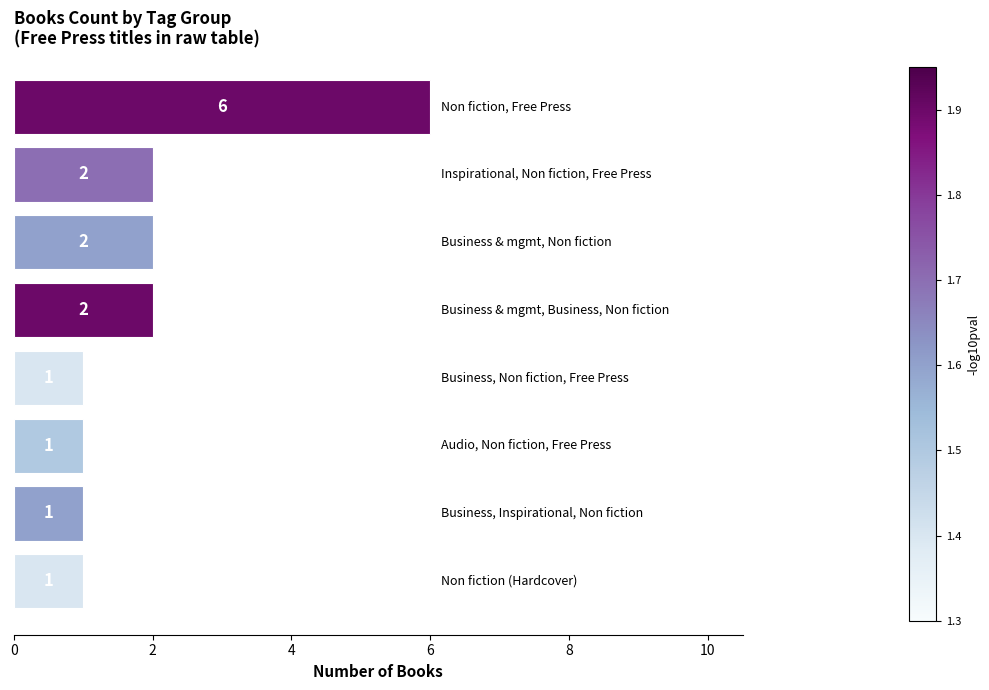

What is the value of the 5th bar from the top?

1